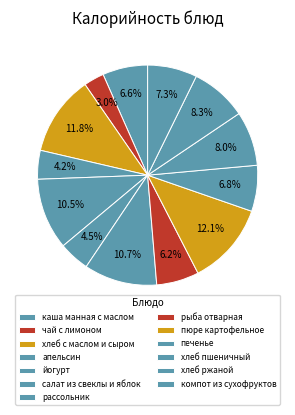

Which category has the biggest portion of the pie?

пюре картофельное